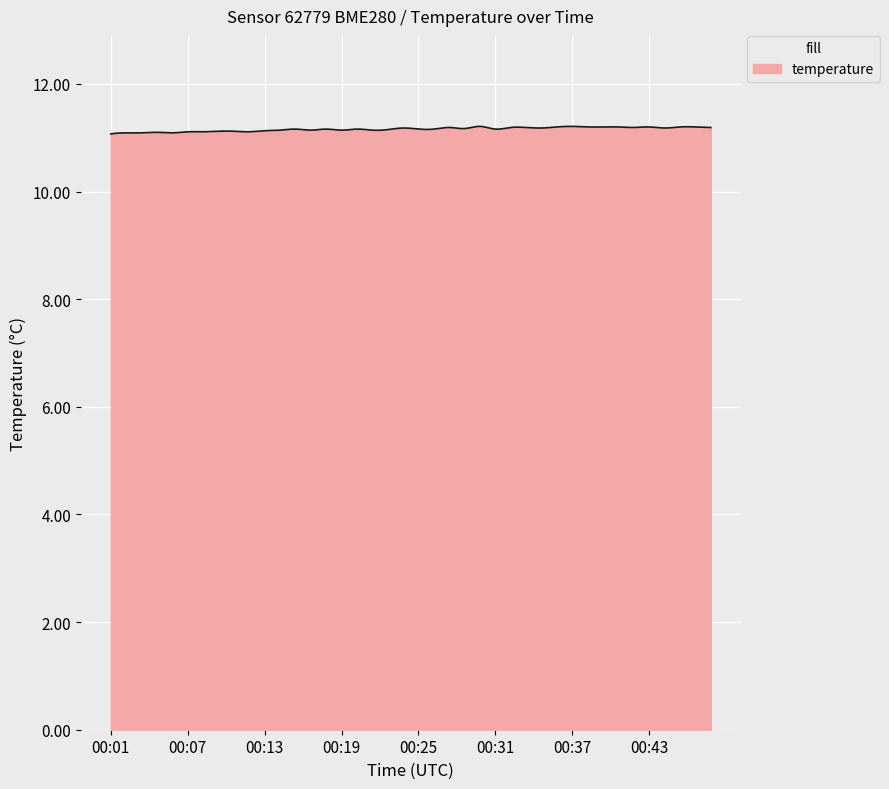

What is the maximum value shown in the chart?

11.2